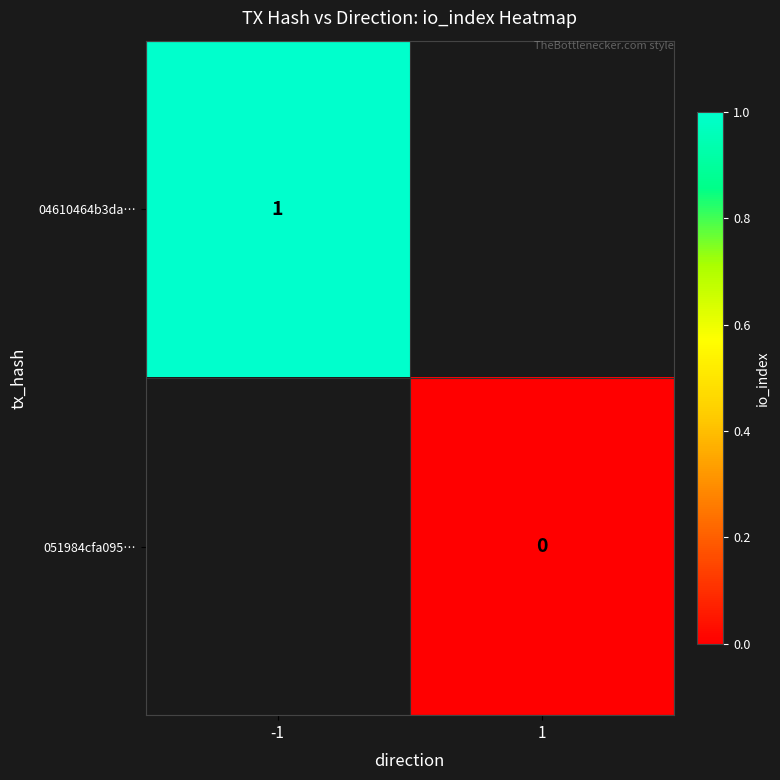

Is it true that 04610464b3da… equals 0 at -1?

False